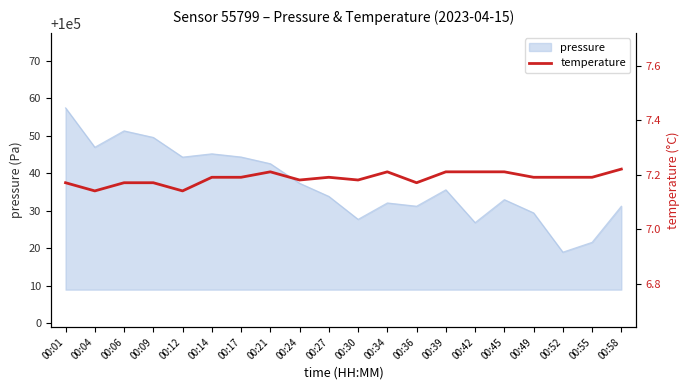

What is the sum of the values at 00:24 and 00:04?

14.3